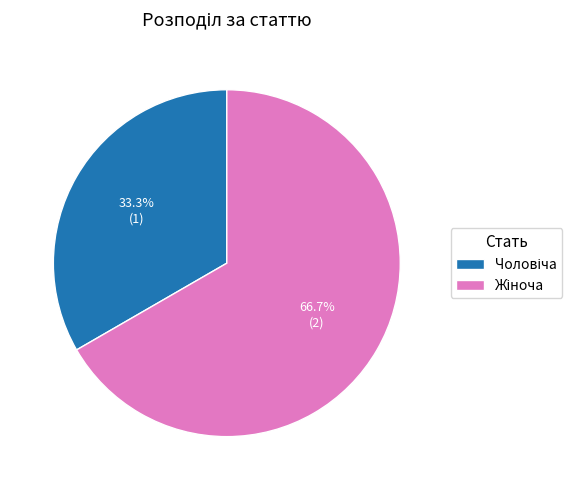

To the nearest percent, what is the difference between the largest and smallest slice percentages?

33%